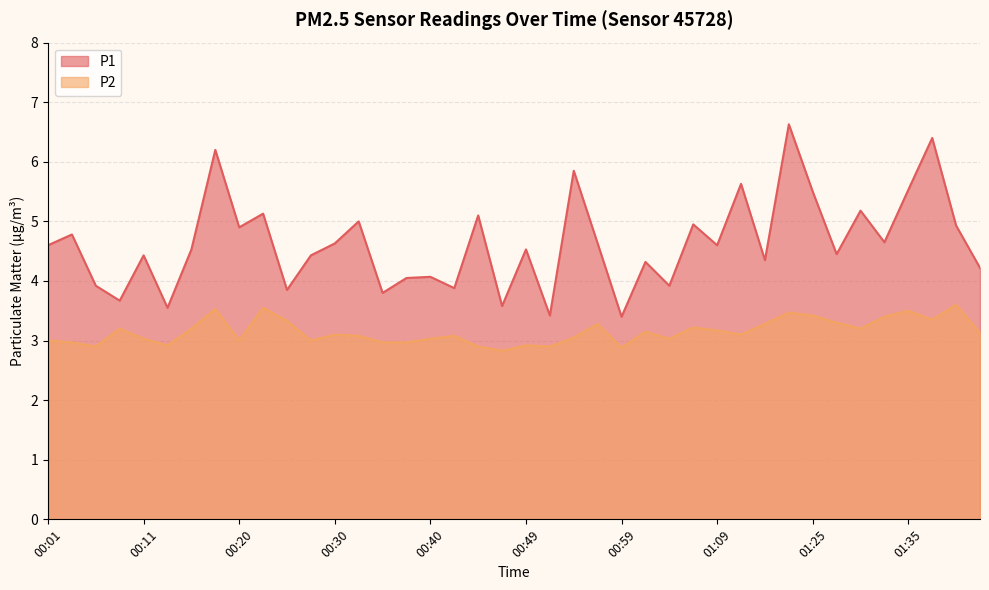

Where is the first local minimum for P2?

00:06